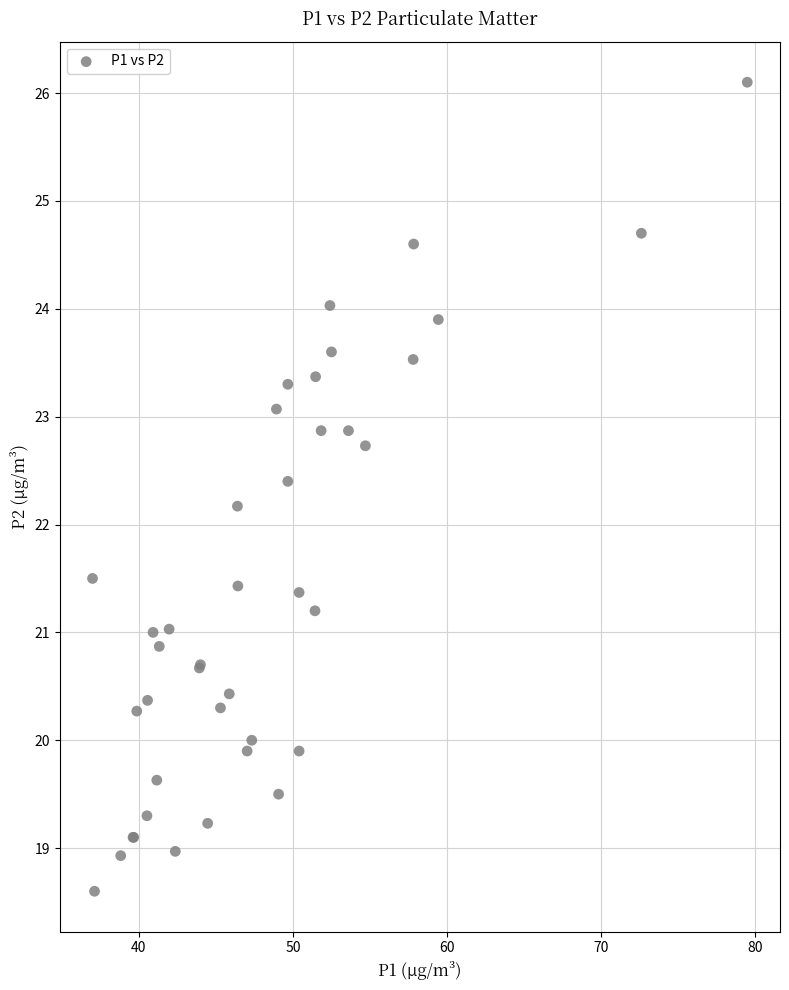

What Y value in the scatter plot is closest to 22?

22.2